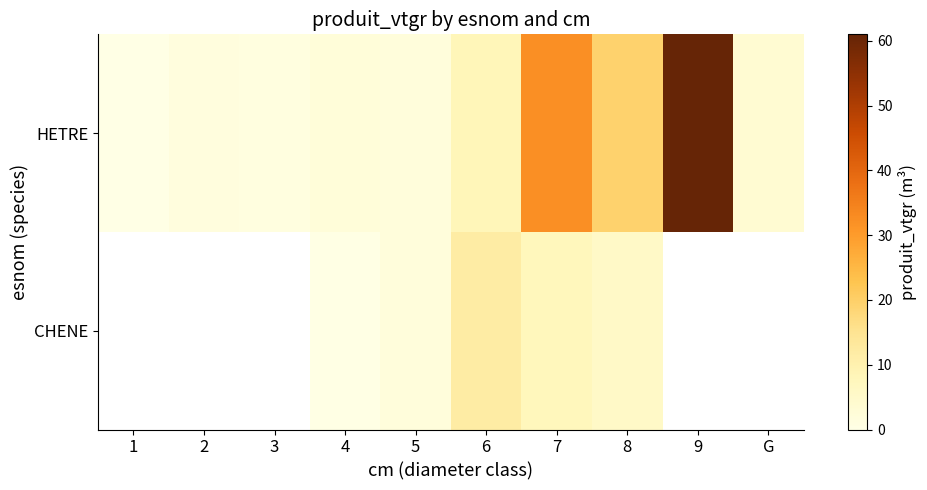

How many data points in HETRE are above 3?

5